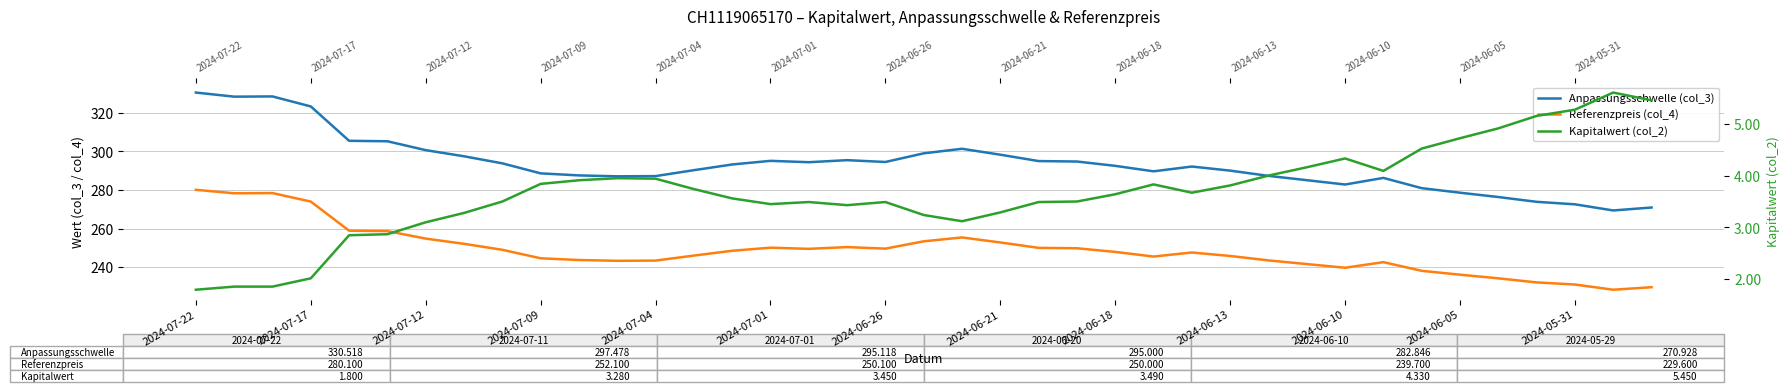

Count the number of data series in this chart.

3